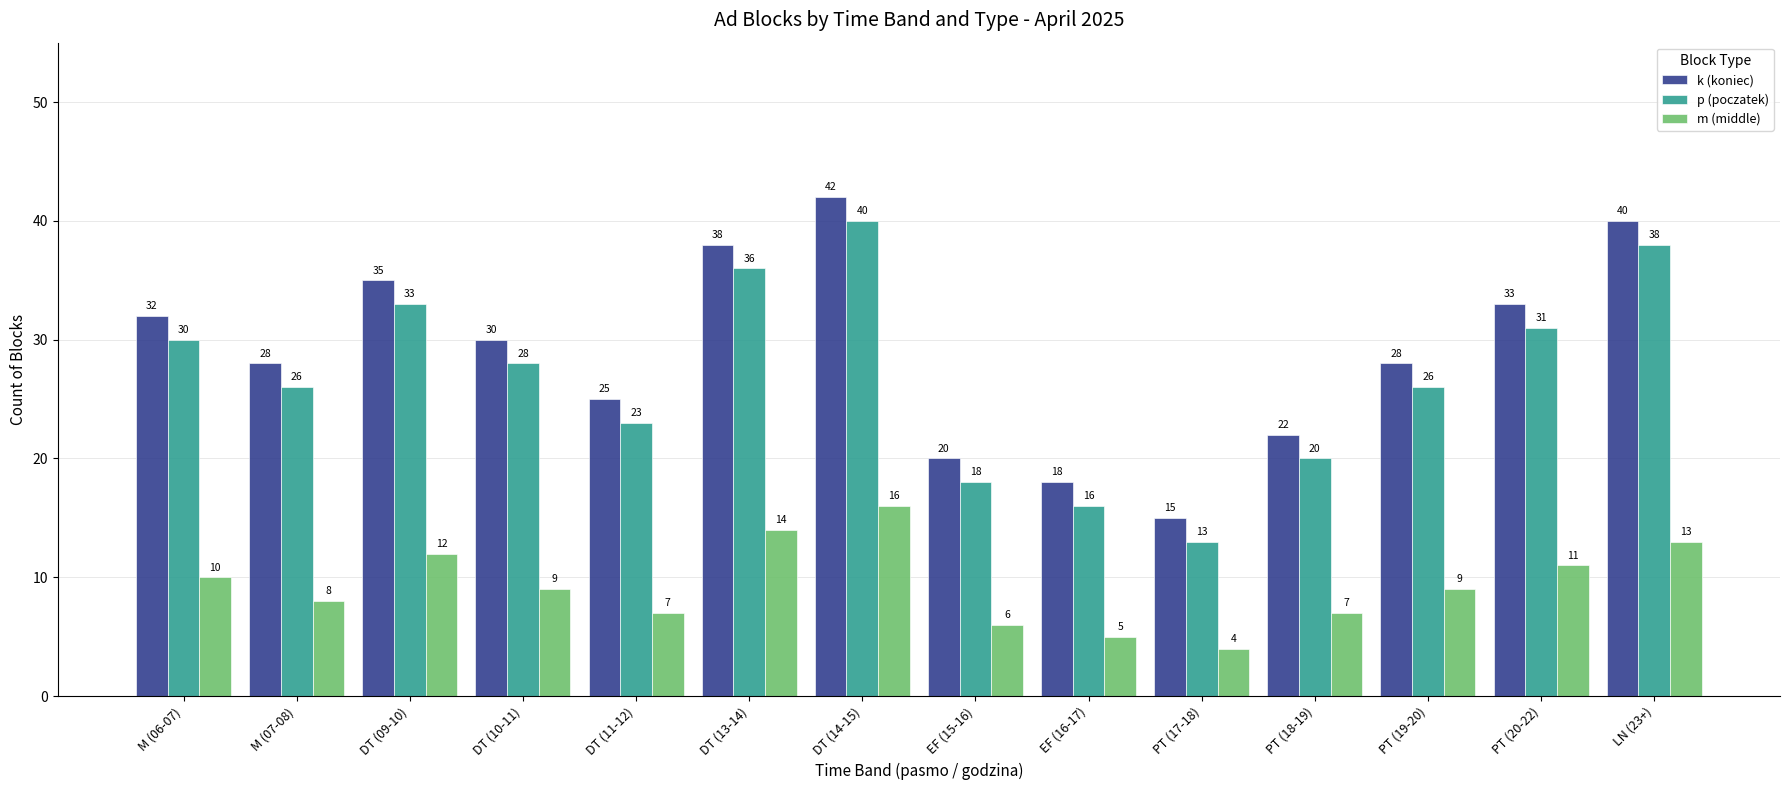

Where does the m (middle) series first go above 9?

M (06-07)